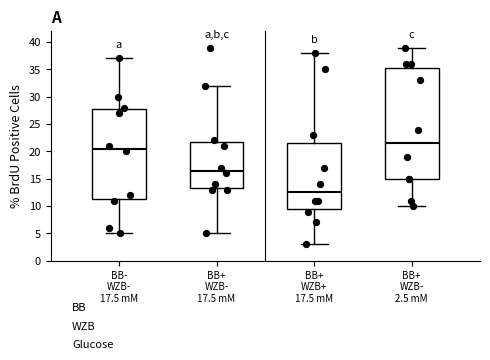

Where does the median line of the box for BB+ WZB- 17.5 mM sit on the y-axis? The values are not printed on the chart, so give them approximately, as read against the axis.

16.5